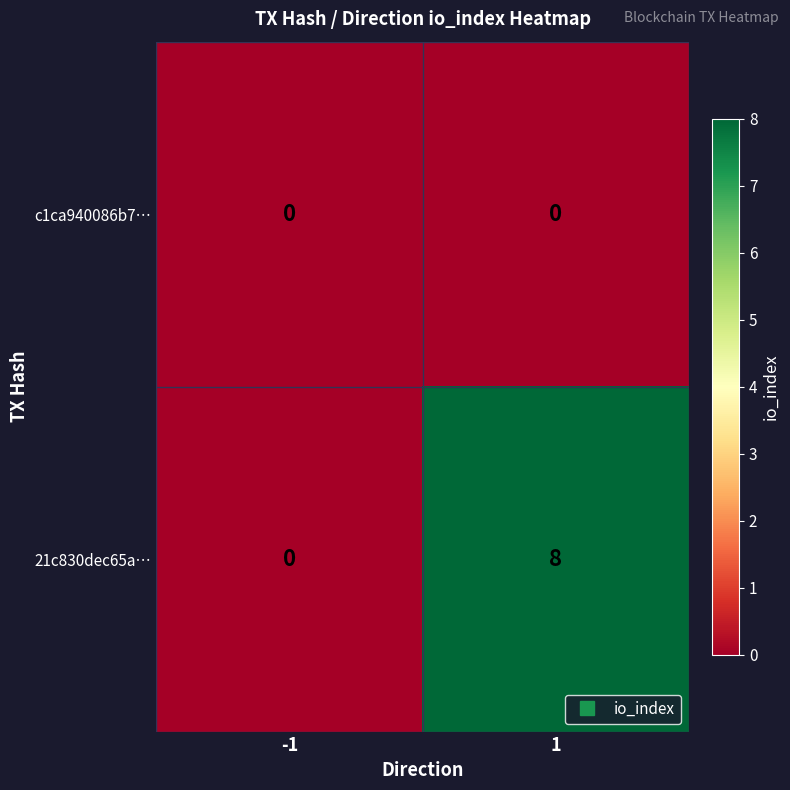

At how many categories does at least one series exceed 6?

1